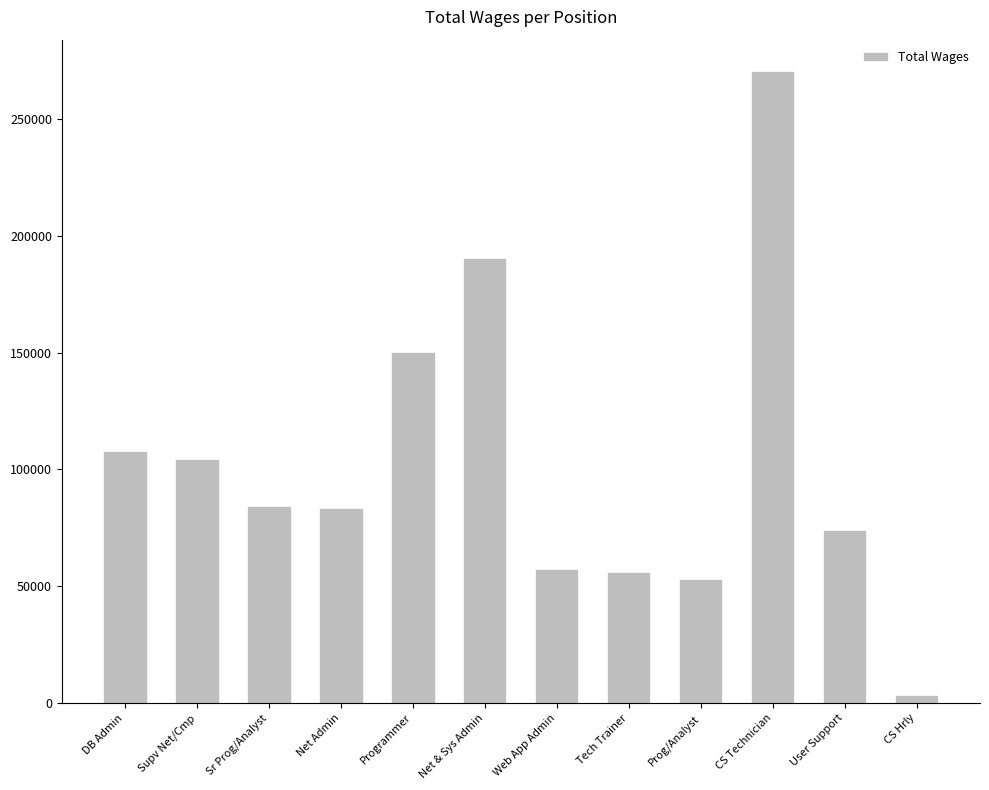

The chart shows a value of 53256 at Prog/Analyst. True or false?

True